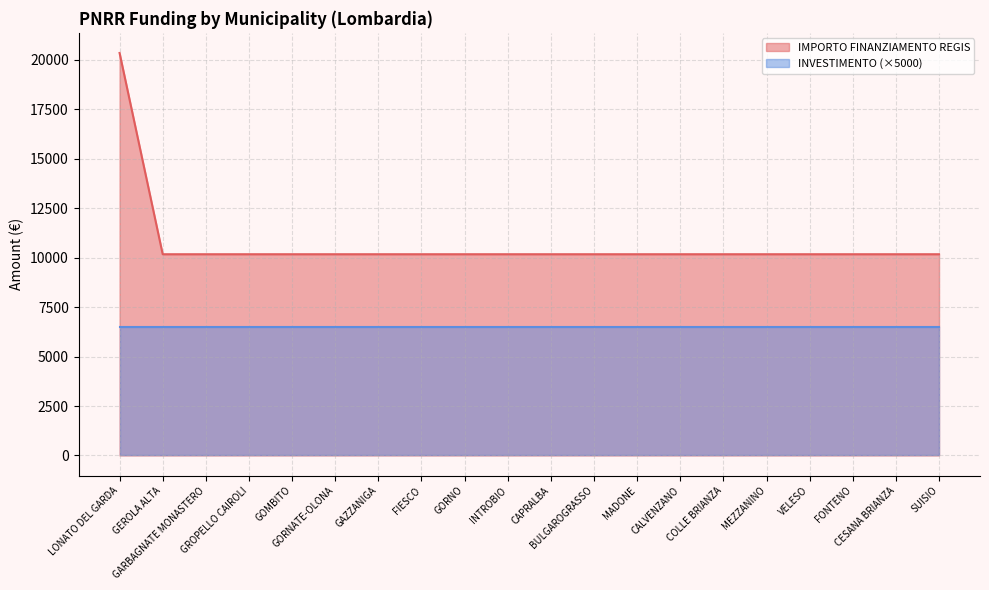

The value at CALVENZANO is 15049. True or false?

False